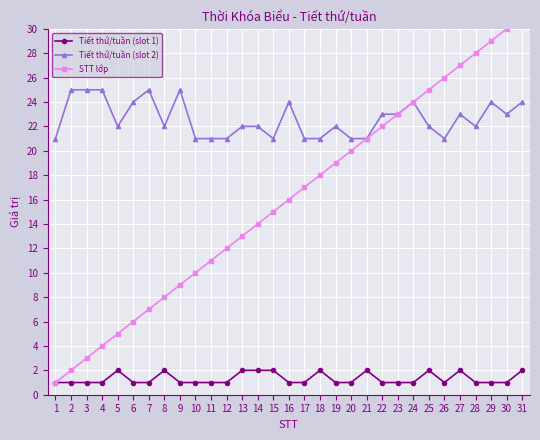

At which category does Tiết thứ/tuần (slot 2) reach its first local valley?

5